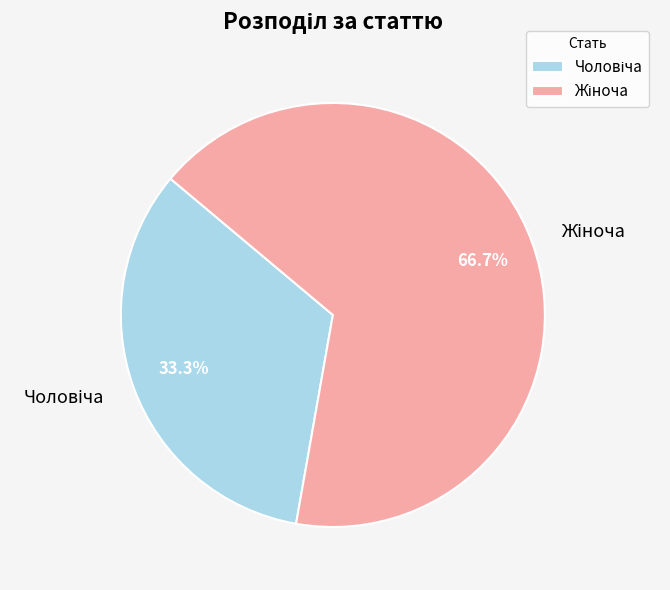

Is there any slice that represents more than half of the pie?

Yes